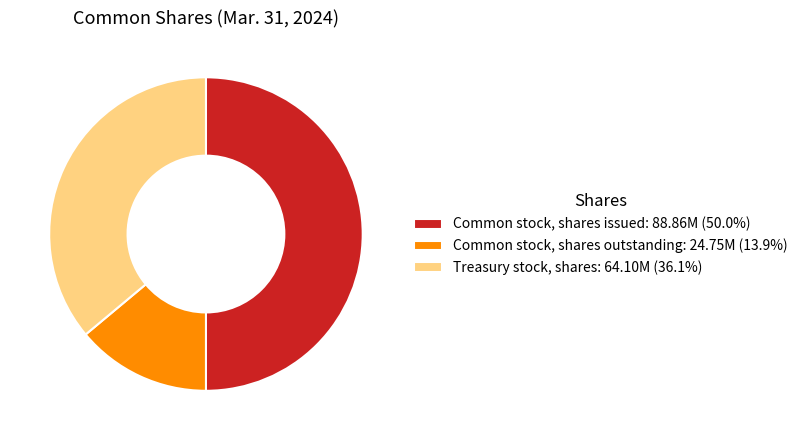

Approximately how many times larger is the value at Common stock, shares outstanding: 24.75M (13.9%) compared to Treasury stock, shares: 64.10M (36.1%)?

0.4